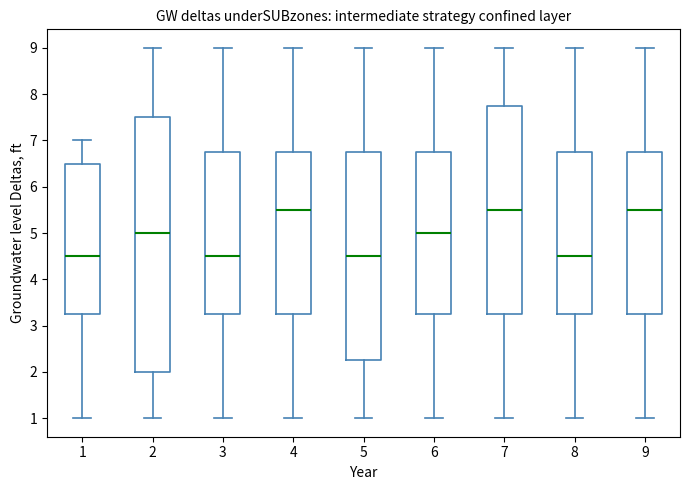

Where does the median line of the box at x = 5 sit on the y-axis? The values are not printed on the chart, so give them approximately, as read against the axis.

4.5